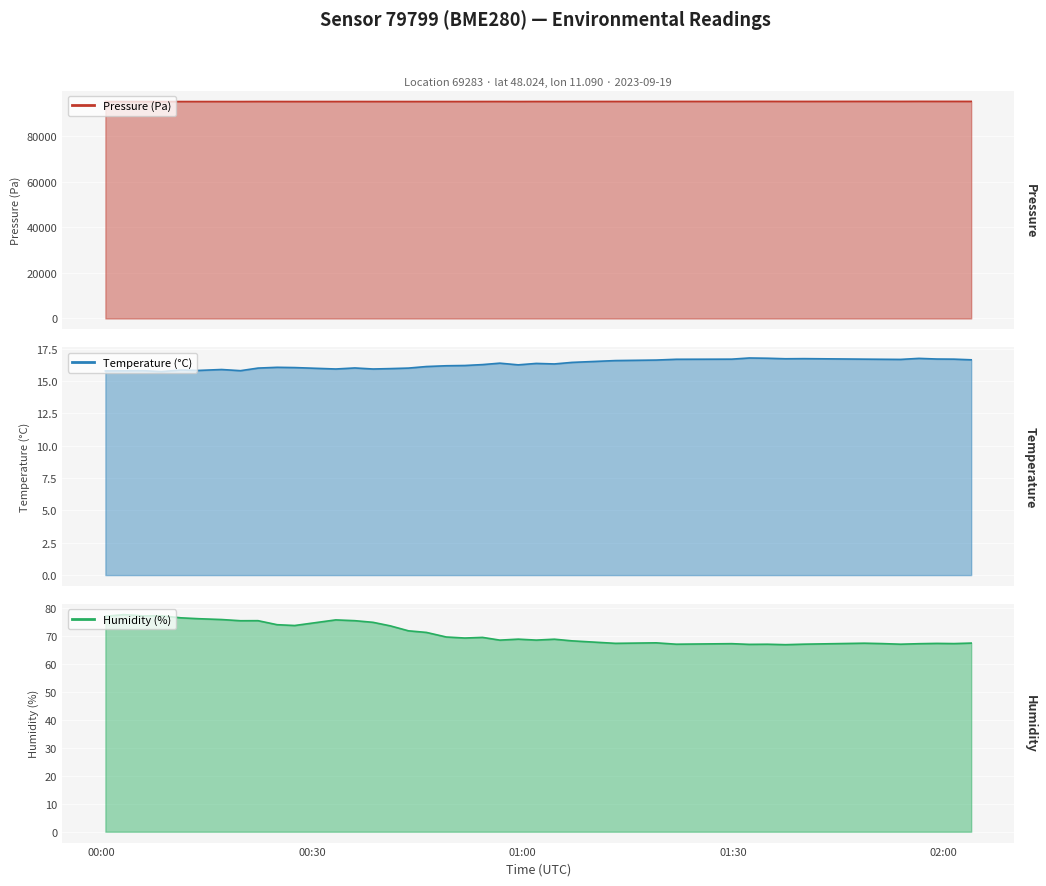

Rank the series by their maximum value, from lowest to highest.

Temperature (°C), Humidity (%), Pressure (Pa)